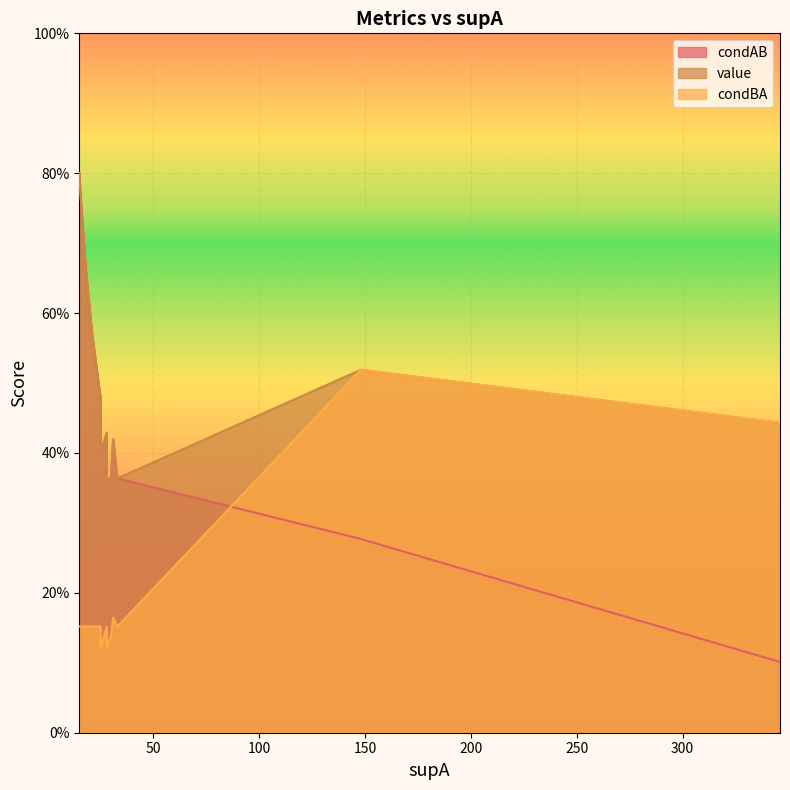

What are all the series names shown in the legend?

condAB, value, condBA